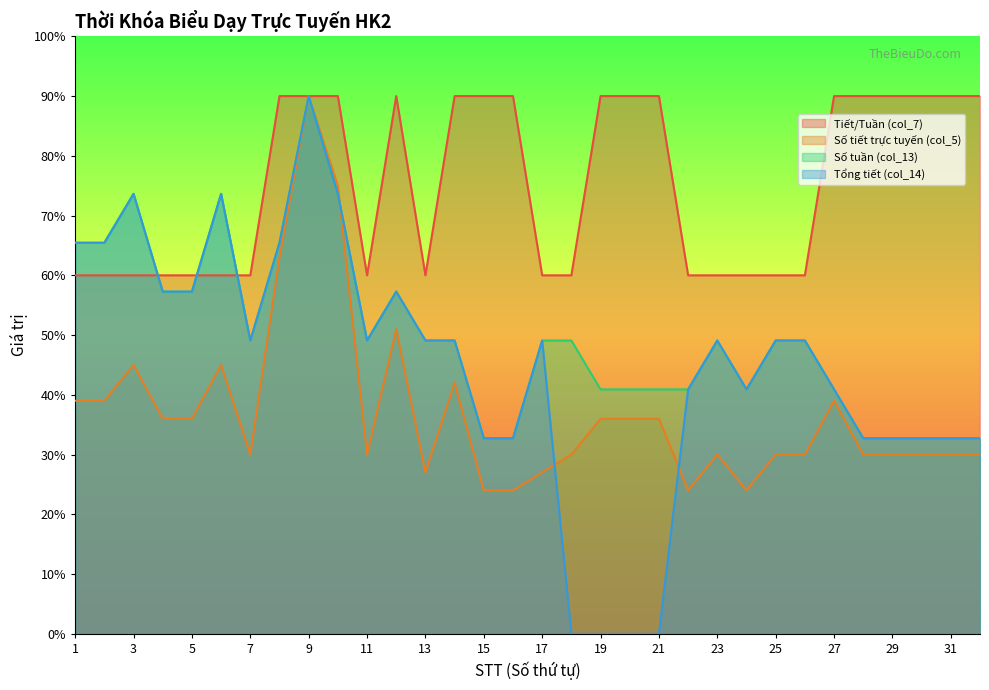

Read the Số tuần (col_13) value at 7.

49.1